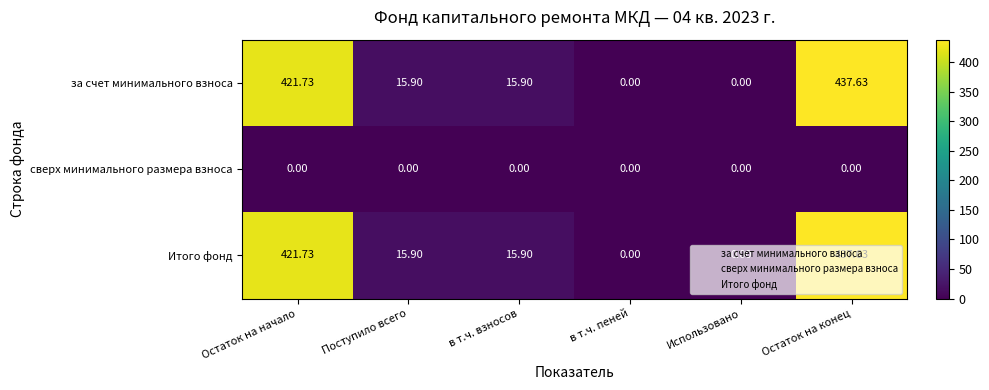

At which label does за счет минимального взноса reach its peak?

Остаток на конец